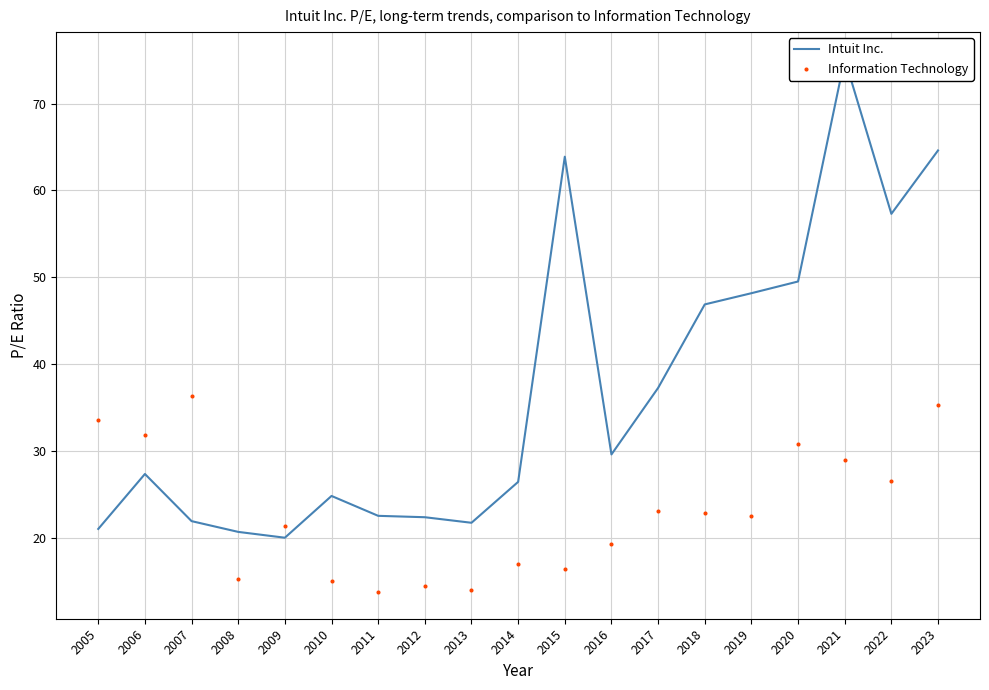

Which series contains the lowest Y value?

Information Technology